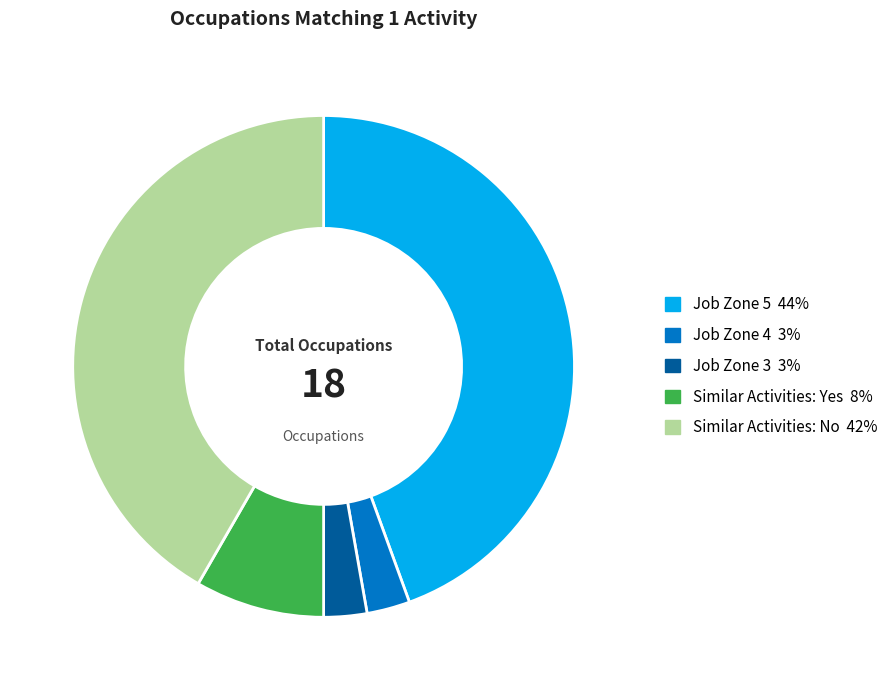

Does any single category account for the majority?

No